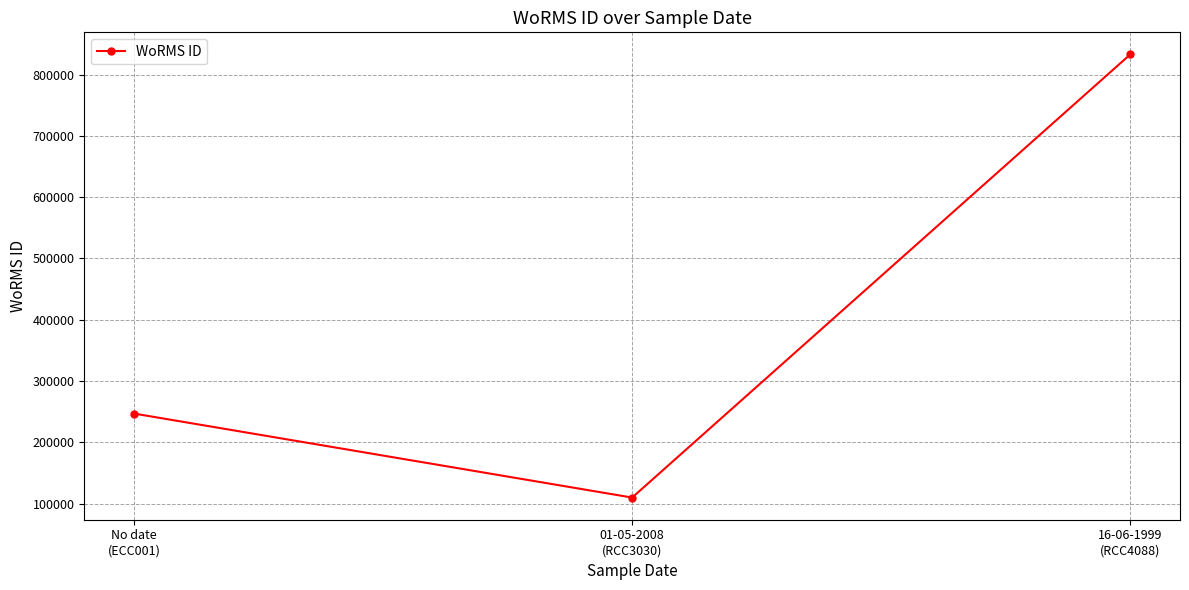

Does the chart have visible grid lines?

Yes